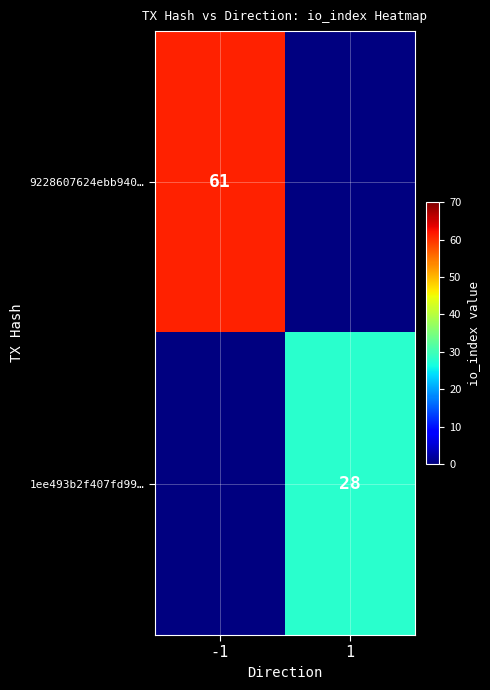

Between 1 and -1, which is larger?

-1